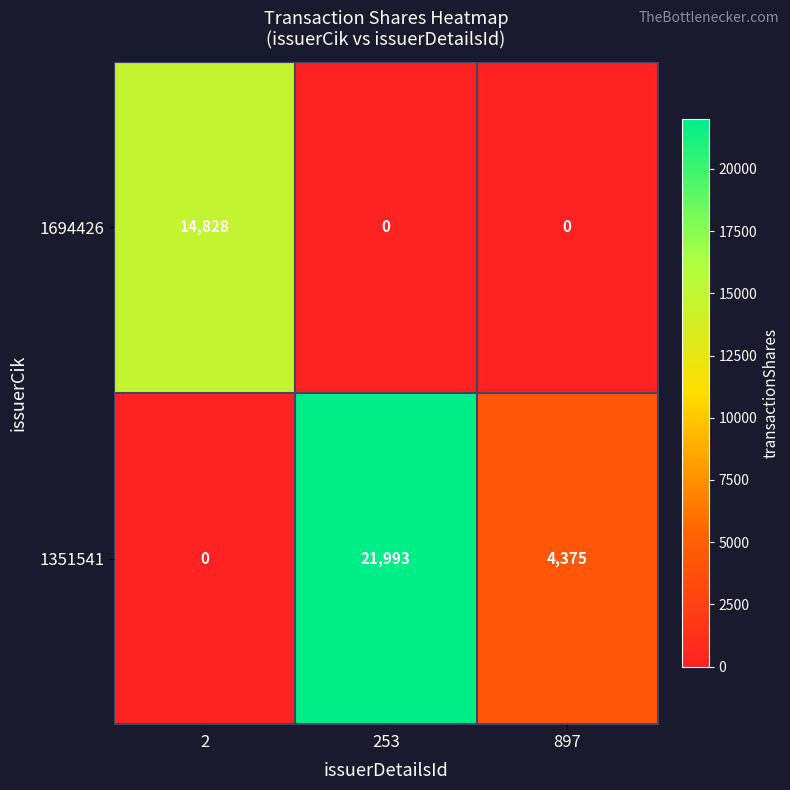

Reading left to right, list all the values displayed in this chart.

1694426: 2=14828	253=0	897=0
1351541: 2=0	253=21993	897=4375